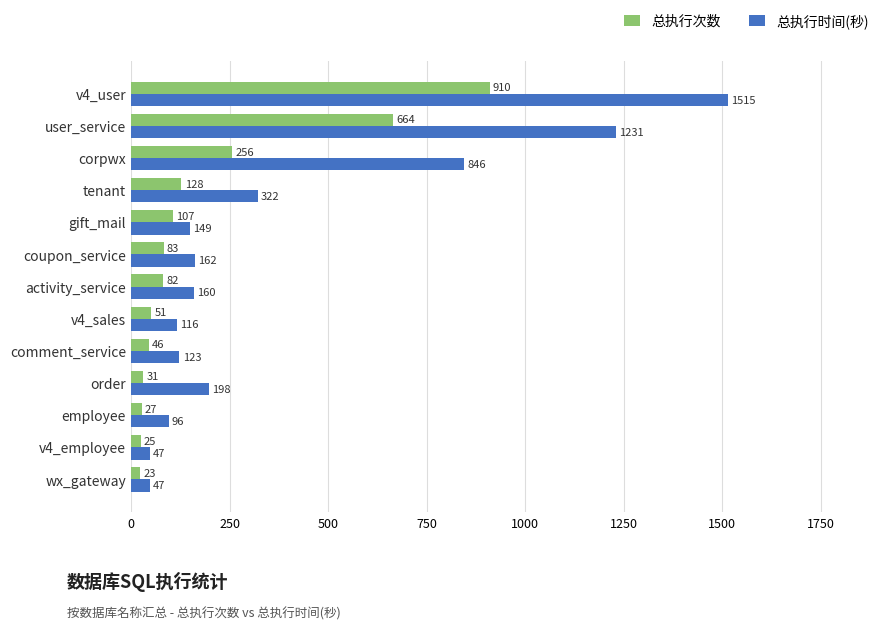

What is the greatest value displayed?

1515